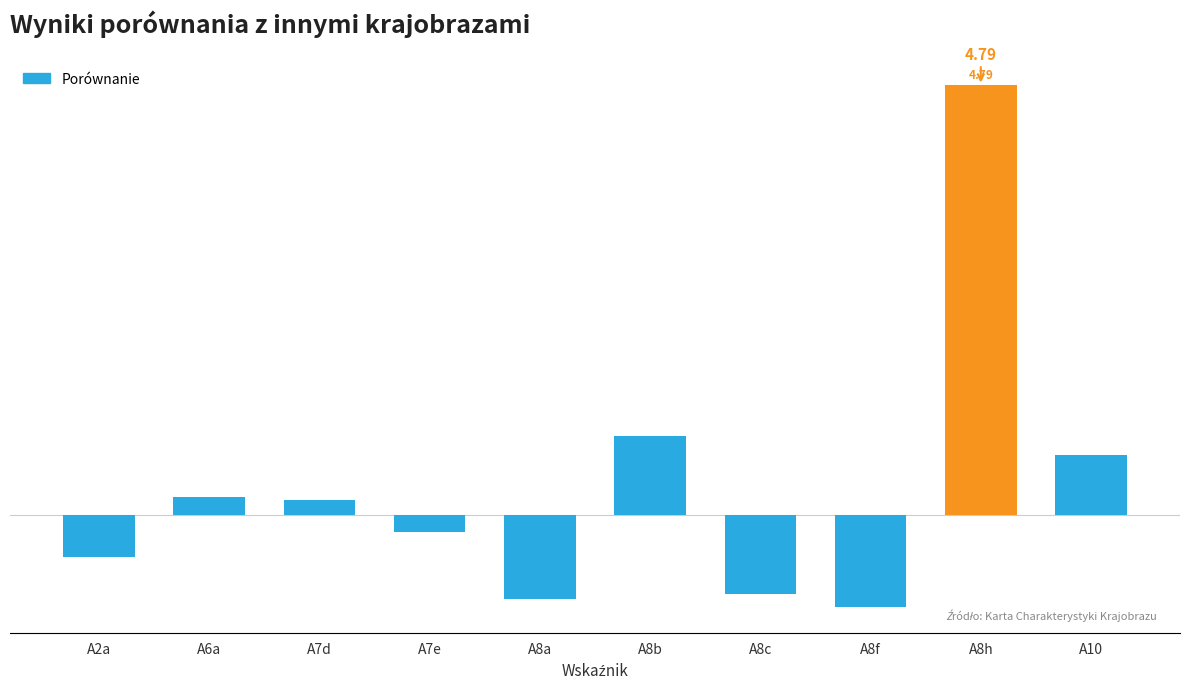

List the labels in order of value, largest first.

A8h, A8b, A10, A6a, A7d, A7e, A2a, A8c, A8a, A8f